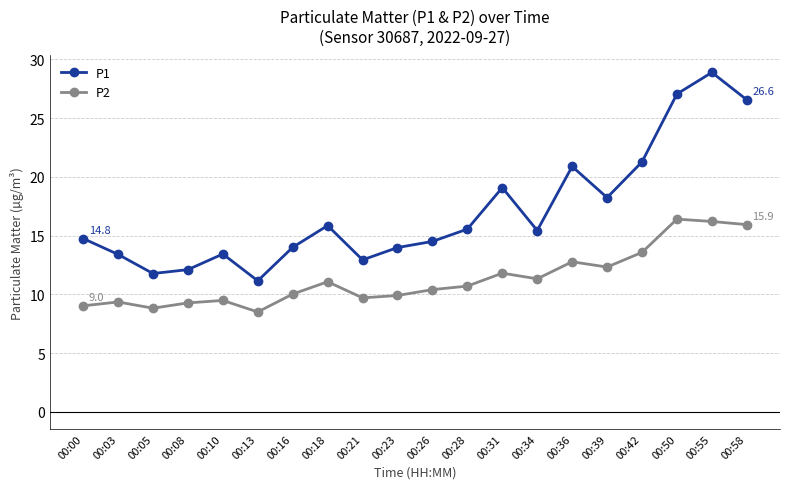

True or false: P2 and P1 cross at least once.

False